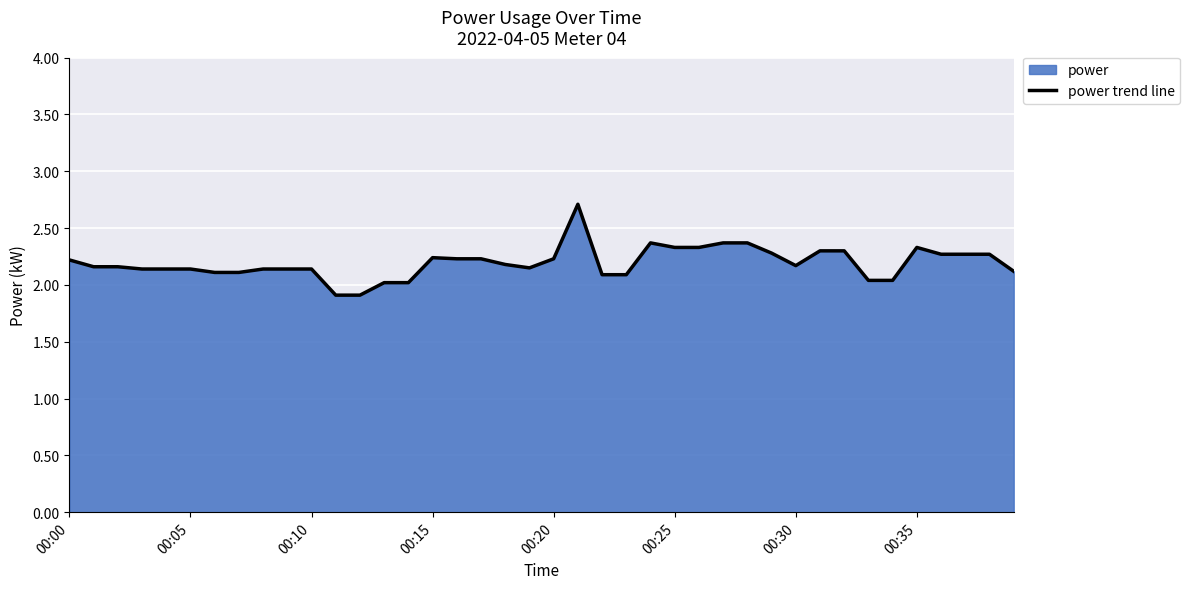

At which label is the value closest to 2?

13